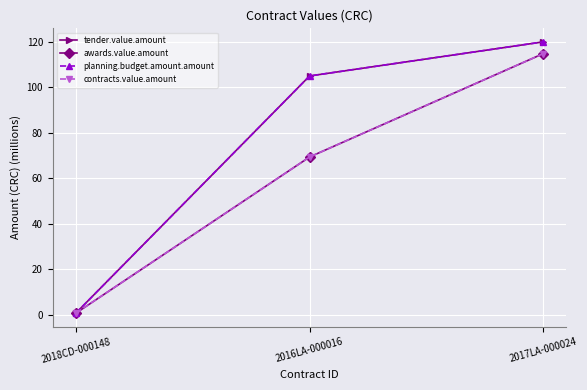

Is this an area chart (filled region under the line)?

No